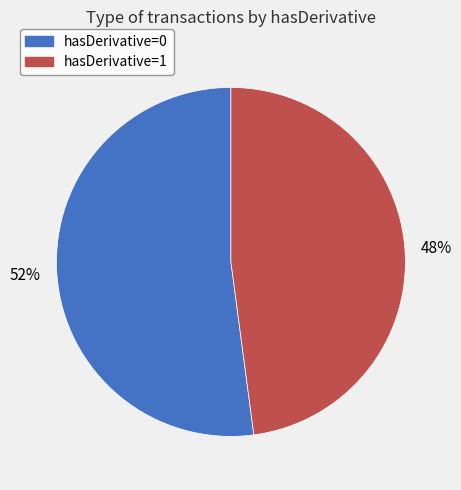

Does any single category account for the majority?

Yes